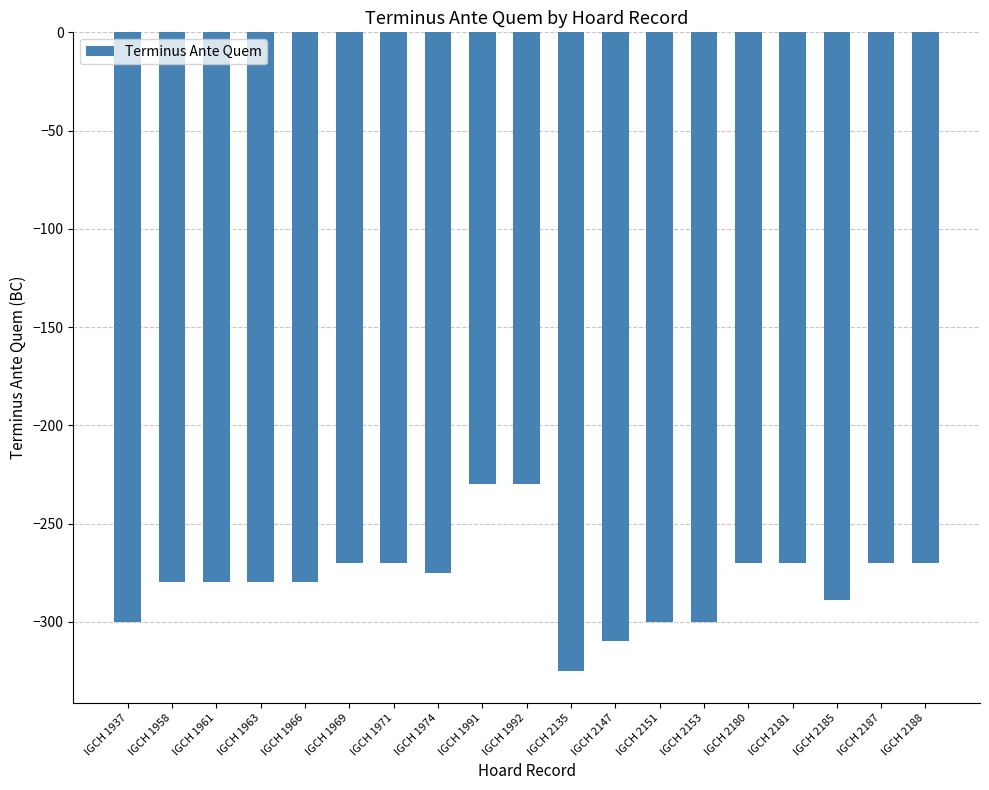

What is the change in value from IGCH 1966 to IGCH 1991?

+50